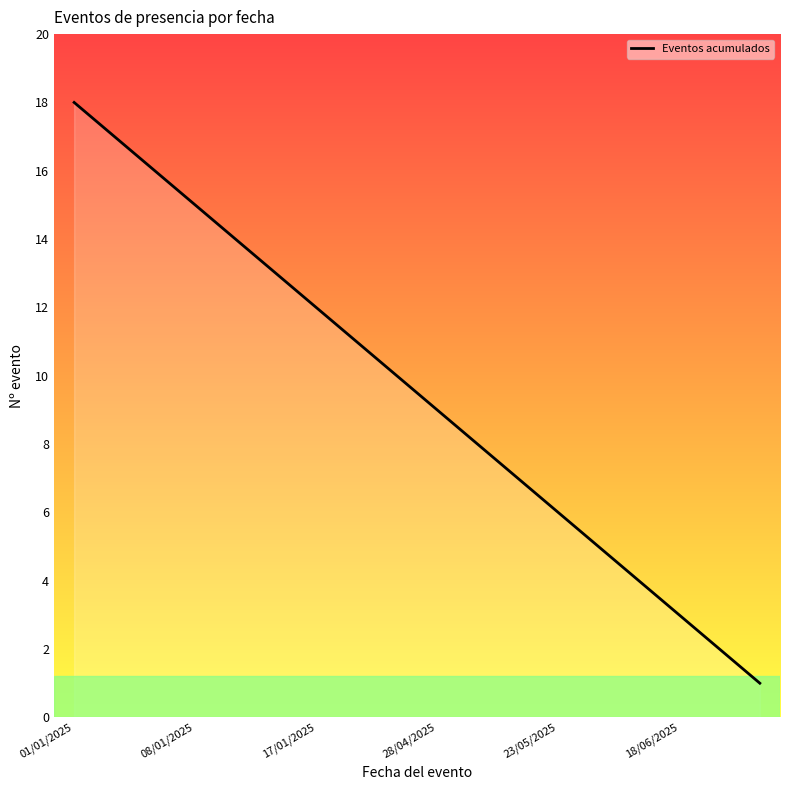

What position from the left is 16?

17